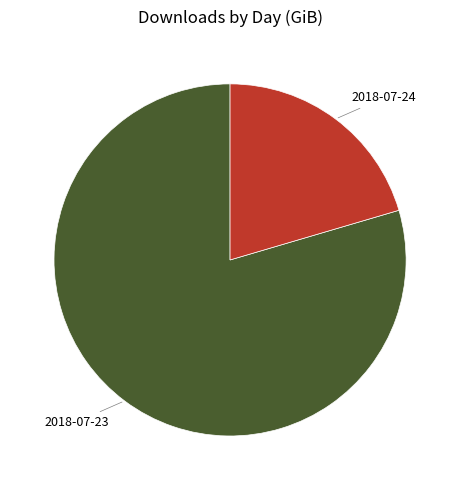

Which has a higher value, 2018-07-24 or 2018-07-23?

2018-07-23